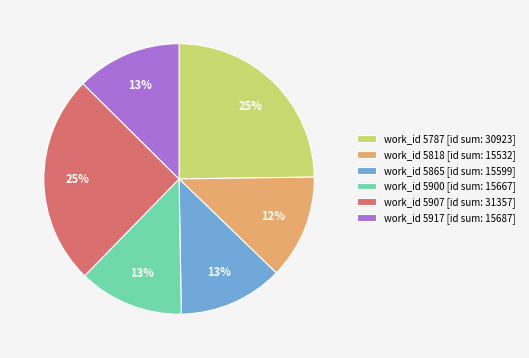

Count the number of slices in the pie.

6